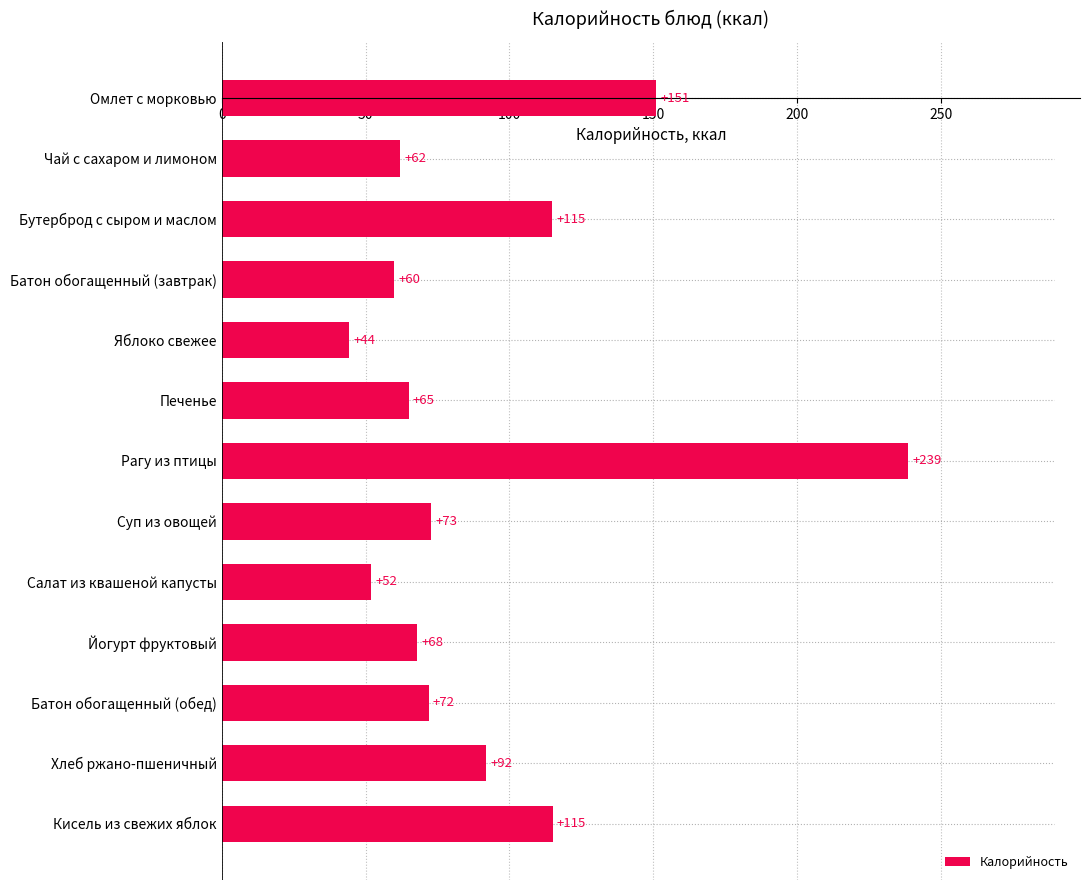

What is the change in value from Омлет с морковью to Кисель из свежих яблок?

-36.0